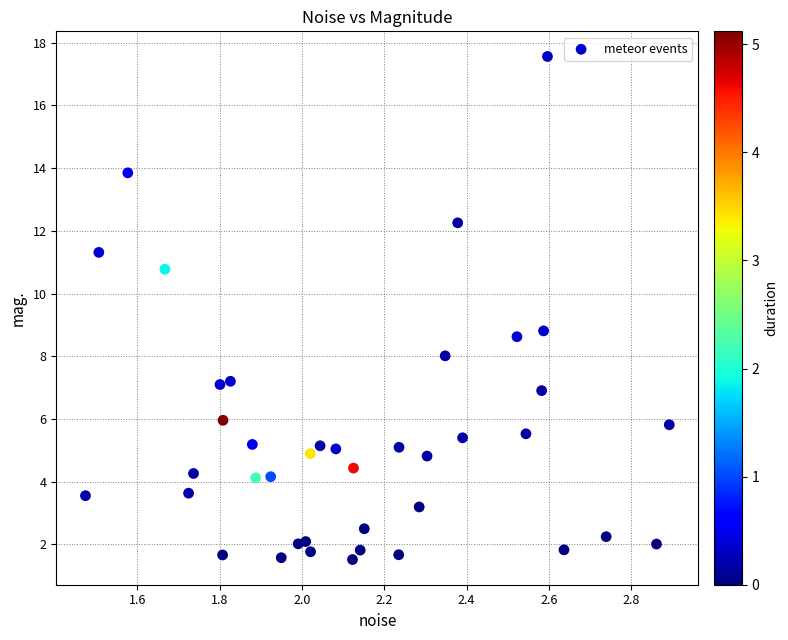

What Y value in the scatter plot is closest to 9?

8.8